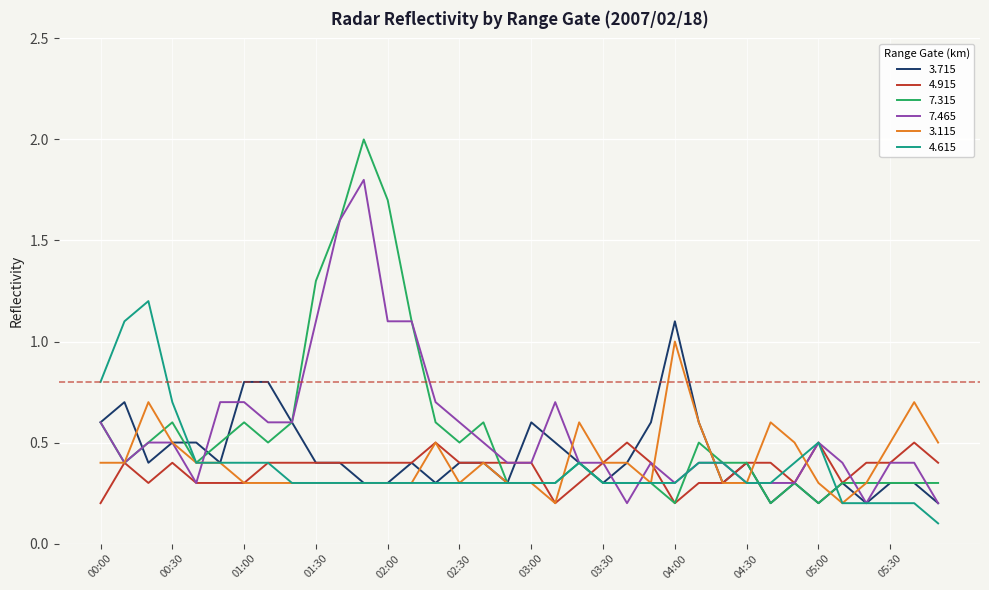

What is the highest value of the 4.915 series?

0.5